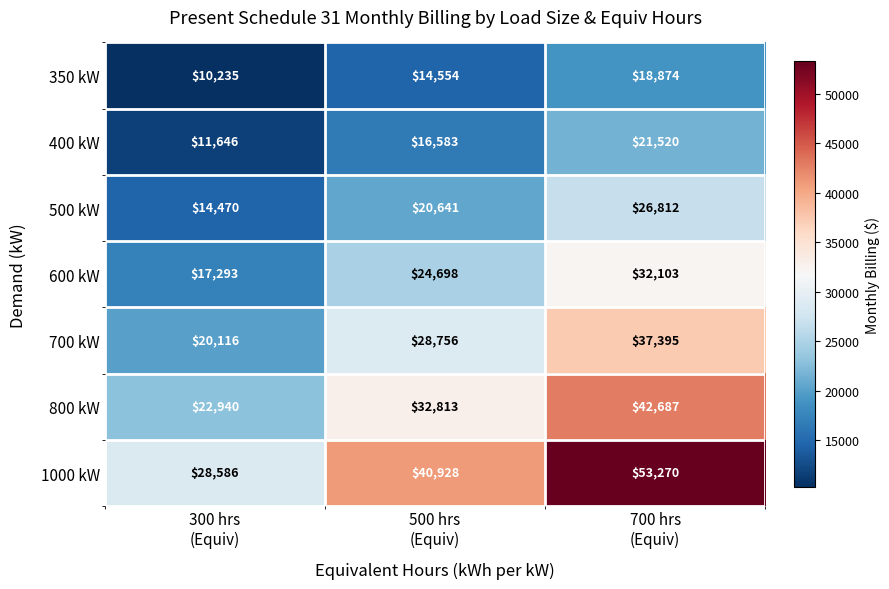

Which series has the largest range (max minus min)?

1000 kW